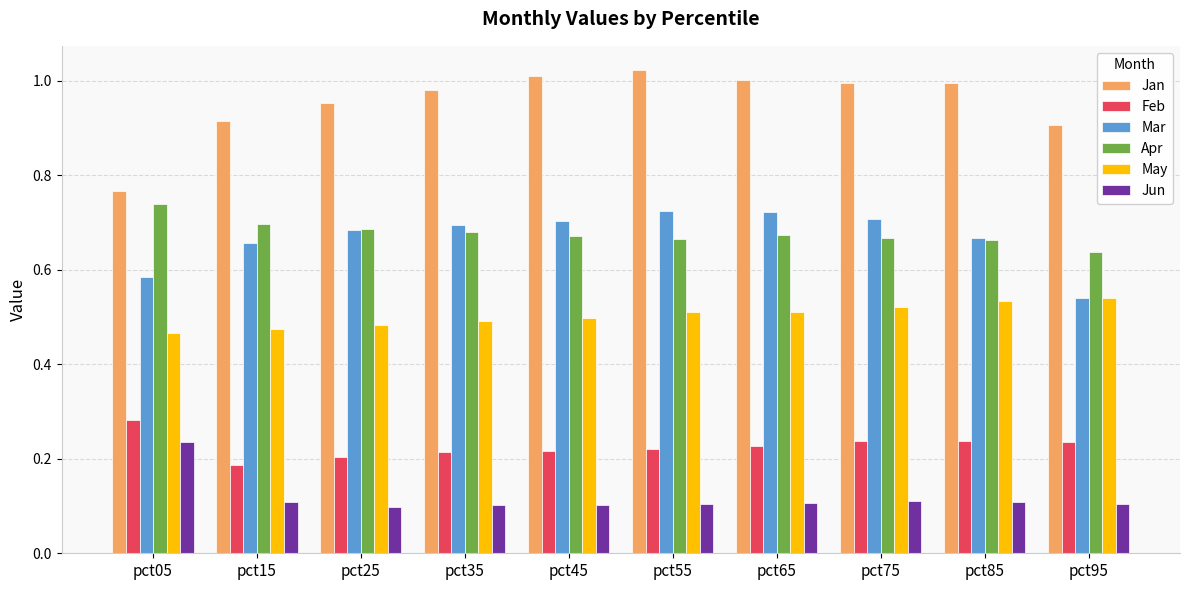

The value of Feb at pct05 is 0.5. True or false?

False